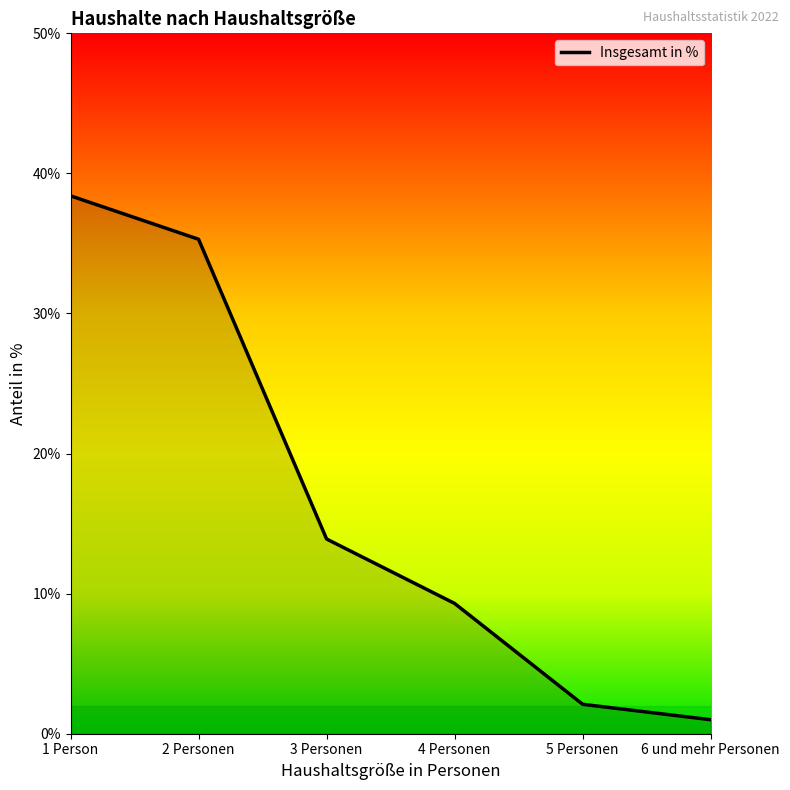

How many categories are shown in the chart?

6